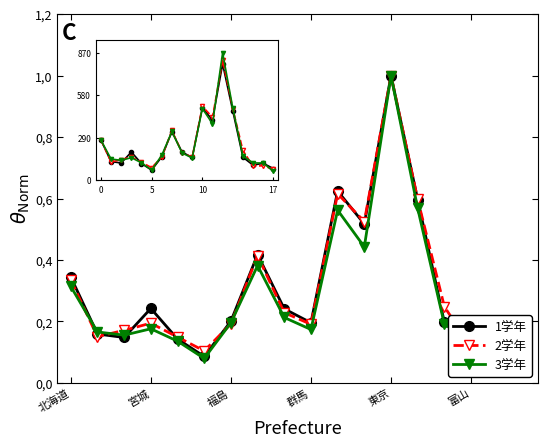

Is the value of 1学年 at 富山 greater than the value of 2学年 at 8?

No